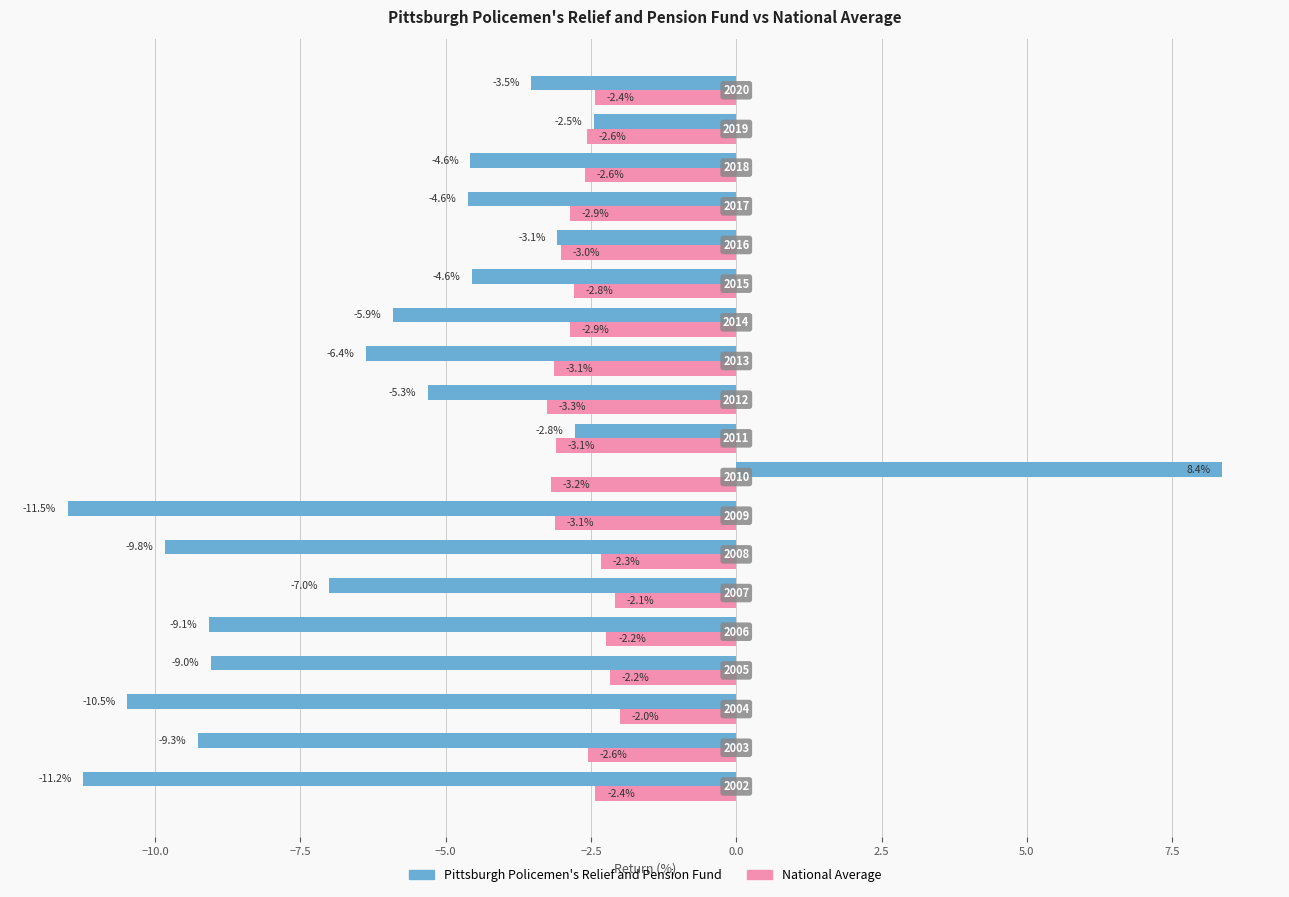

What is the average value of the National Average series?

-2.7